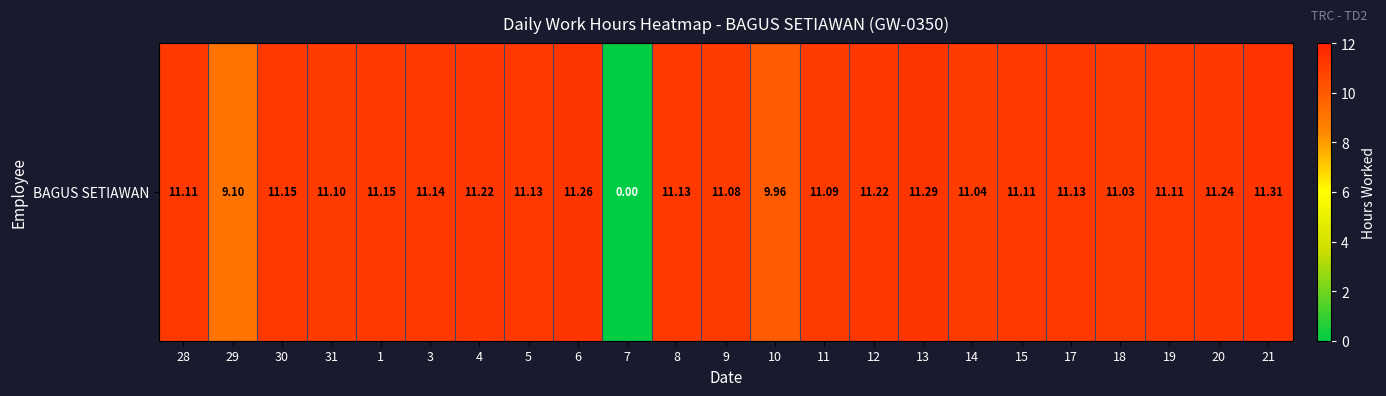

At which category does the chart reach its minimum across all series?

7